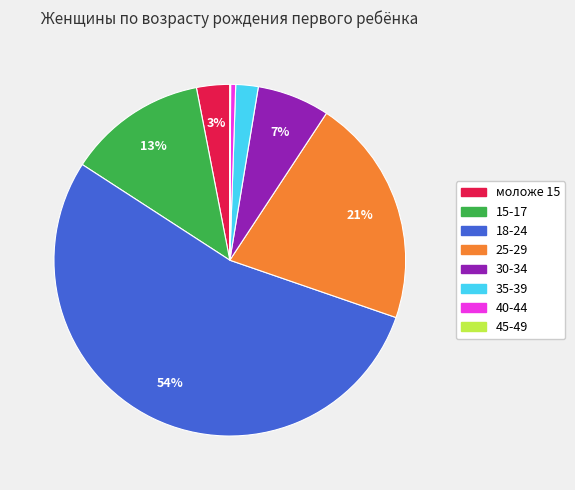

Which slice is the largest?

18-24